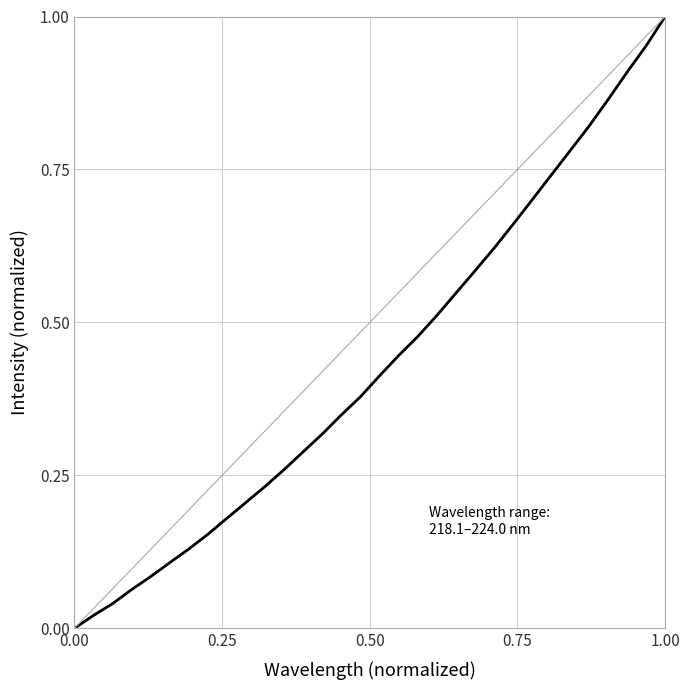

Does the chart display data point markers on the line(s)?

No